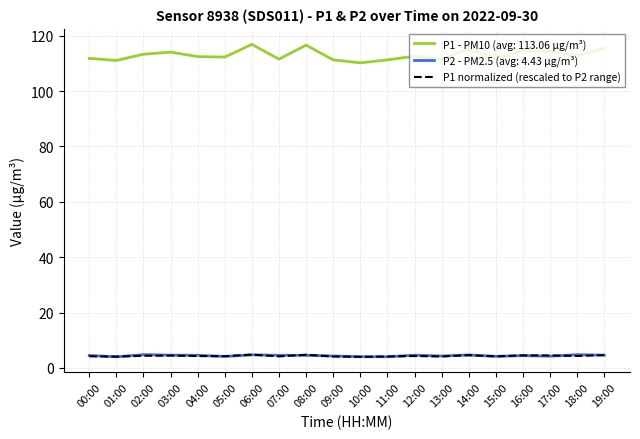

What is the spread (max minus min) of values at 07:00?

107.4